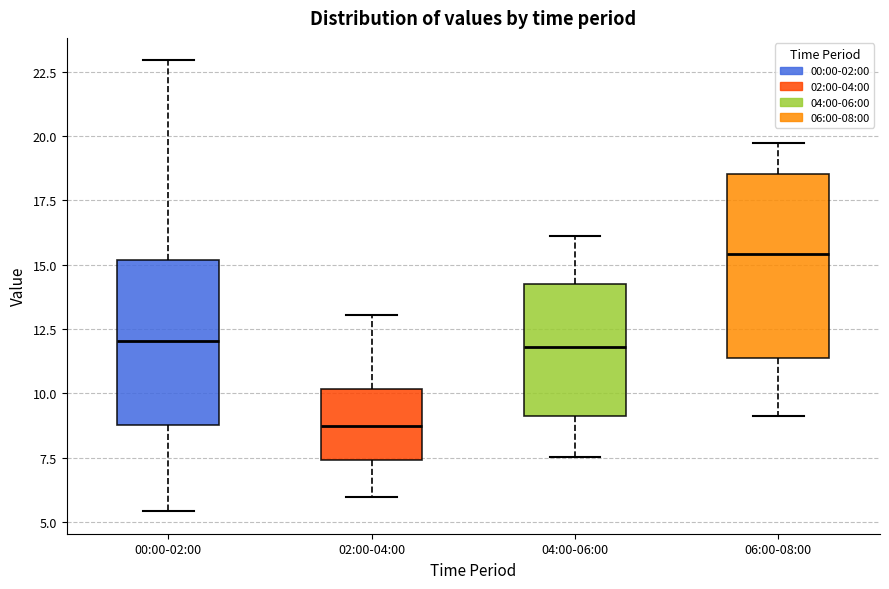

Where is the upper edge of the box for 02:00-04:00 on the y-axis? The values are not printed on the chart, so give them approximately, as read against the axis.

10.0